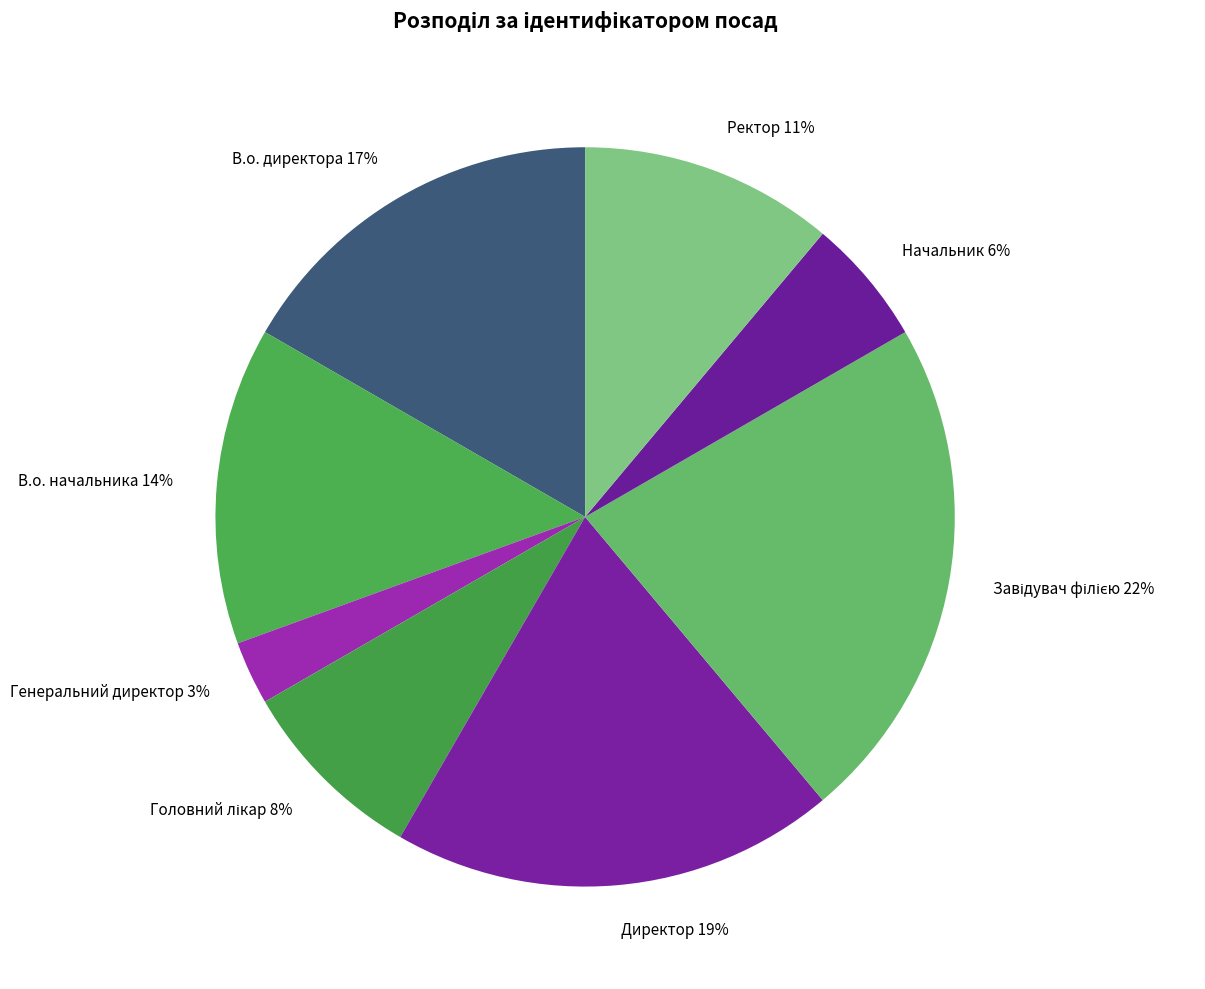

The Генеральний директор 3% slice represents 3% of the pie. True or false?

True